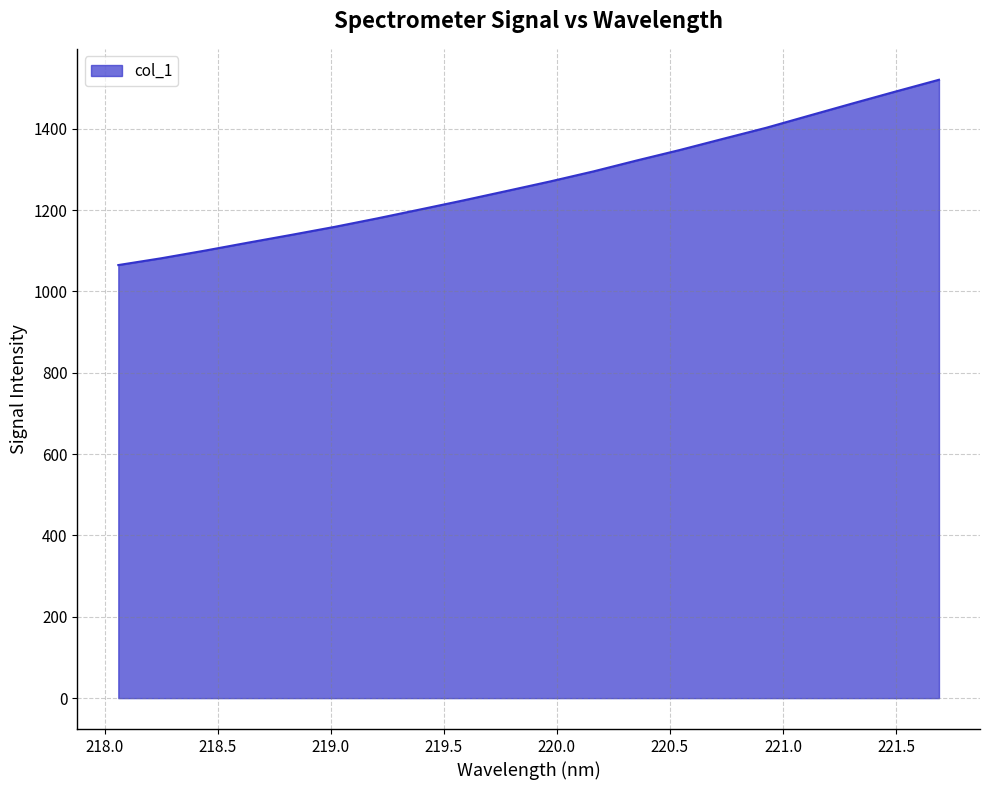

What is the smallest value displayed?

1064.9